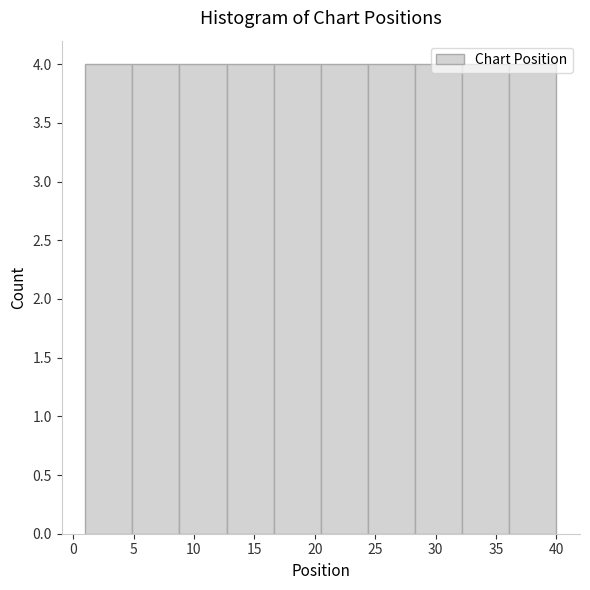

What is the height of the bar covering 1.0 to 4.9 on the x-axis? Neither the bar edges nor the heights are printed on the chart, so give them approximately, as read against the axes.

4